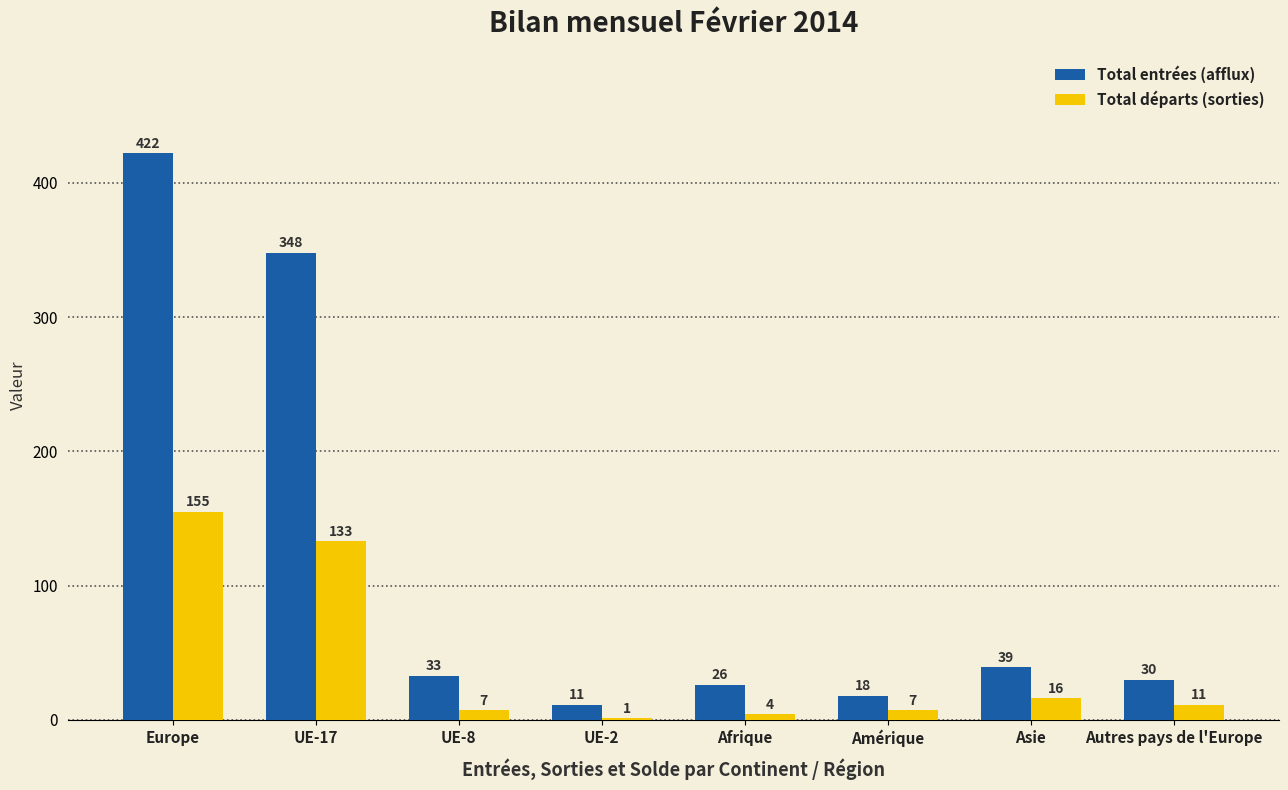

What is the total value across all series at UE-17?

481